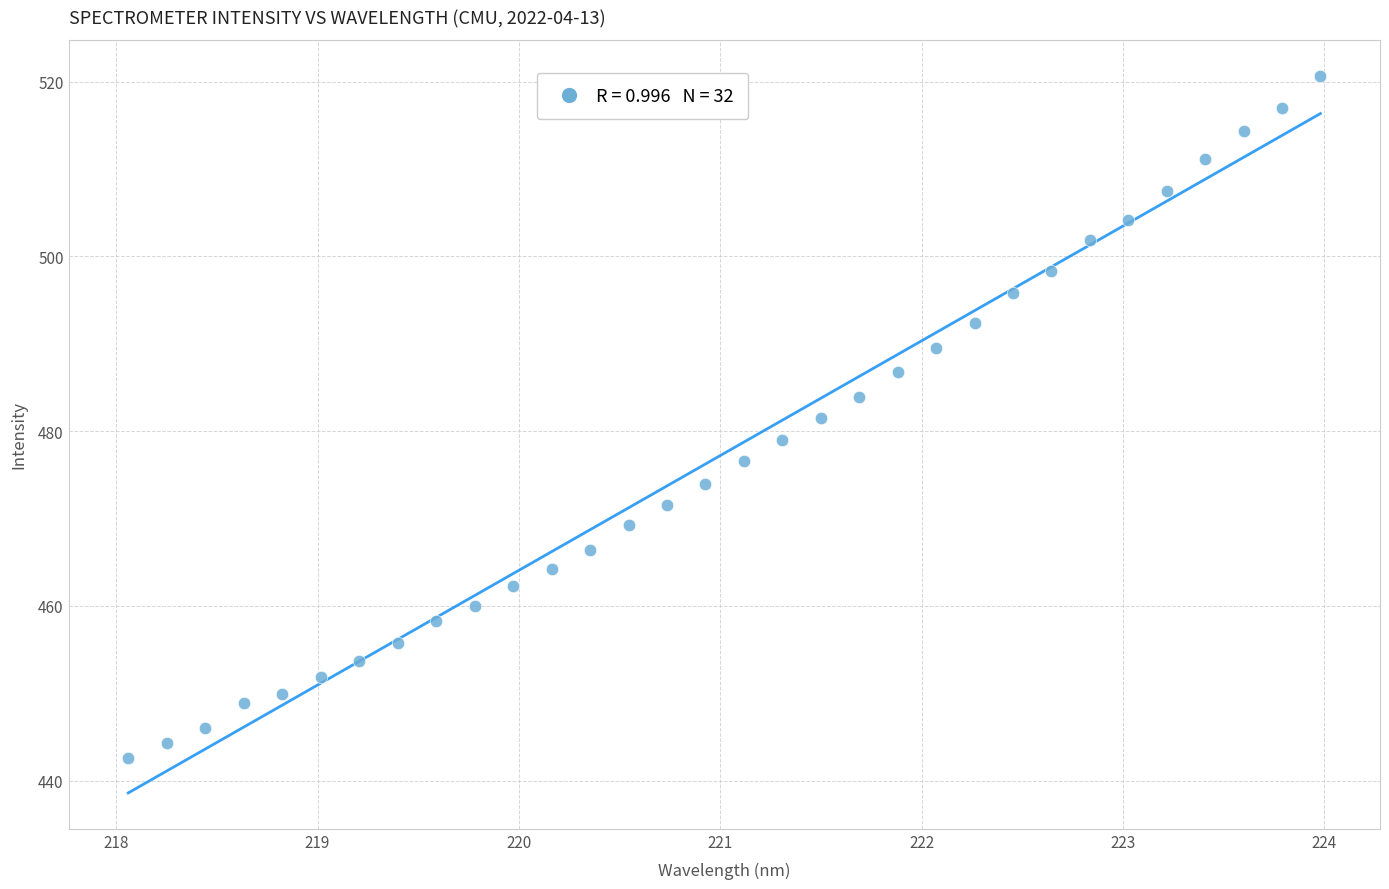

What is the range of X values (max minus min)?

5.9